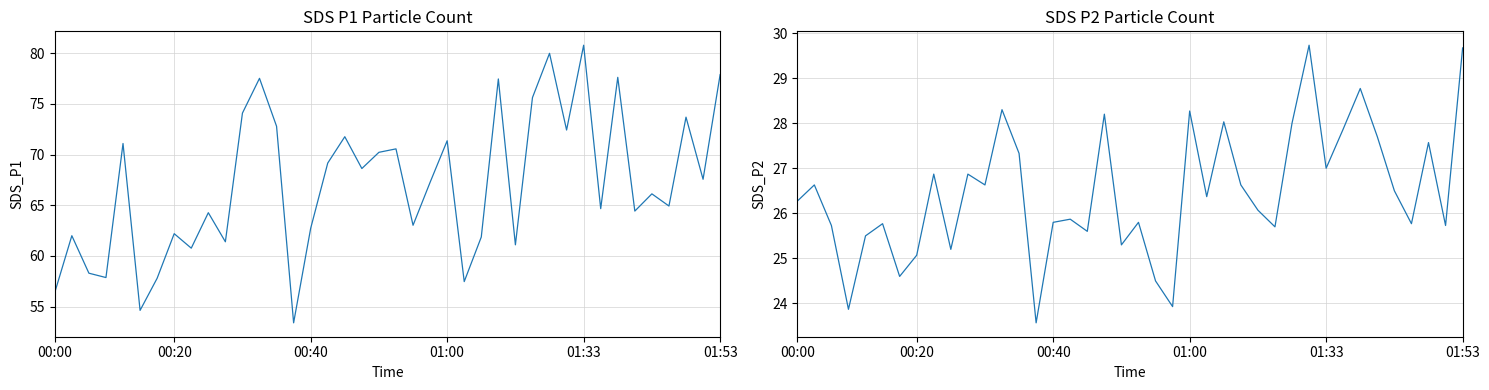

True or false: SDS_P2 has a value of 25.8 at 36.

True